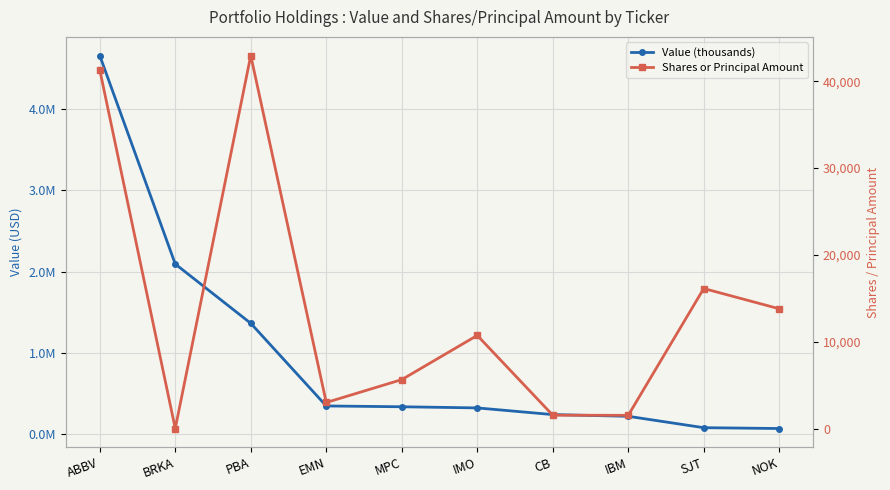

Rank the series by their maximum value, from highest to lowest.

Value (thousands), Shares or Principal Amount